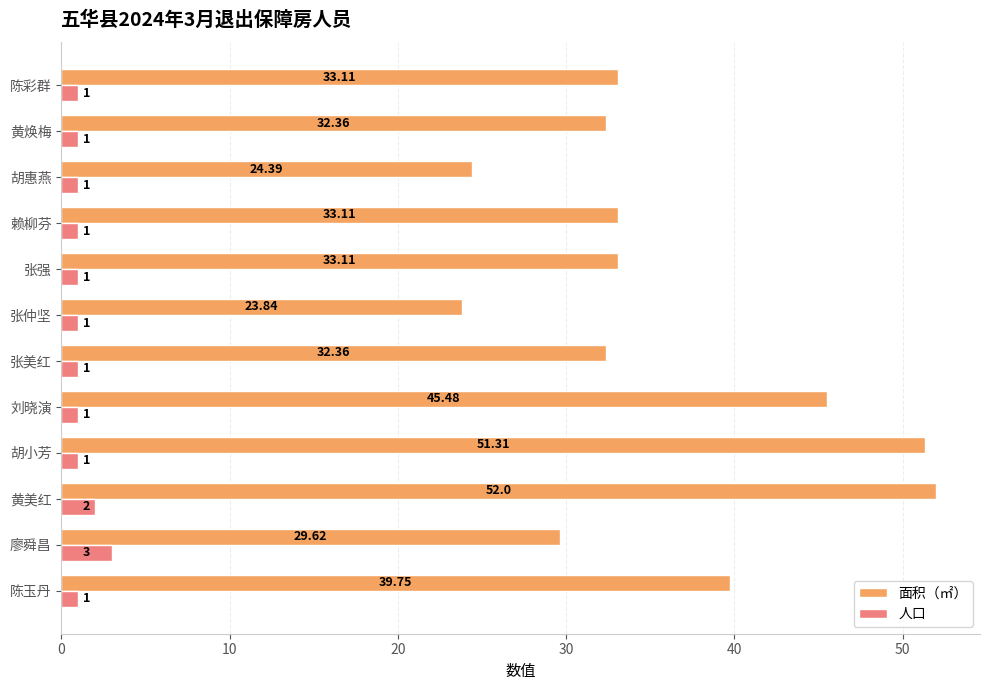

What is the sum of all 人口 values?

15.0